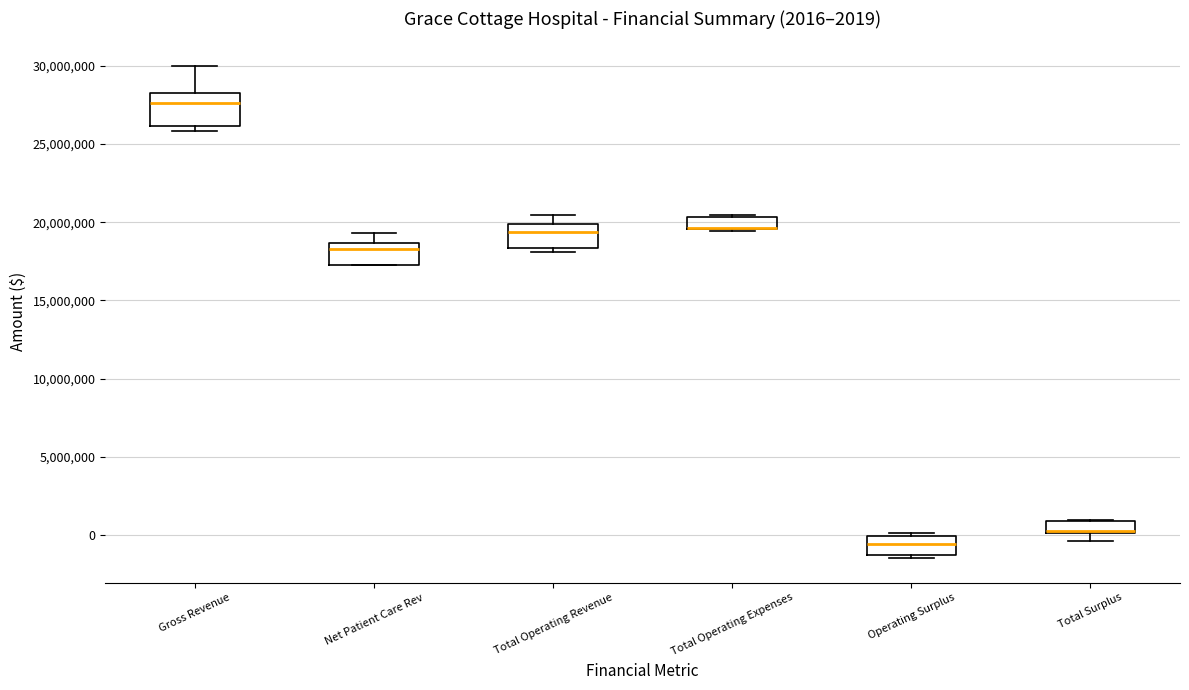

Comparing the boxes themselves (not the whiskers), which one is the tallest?

Gross Revenue